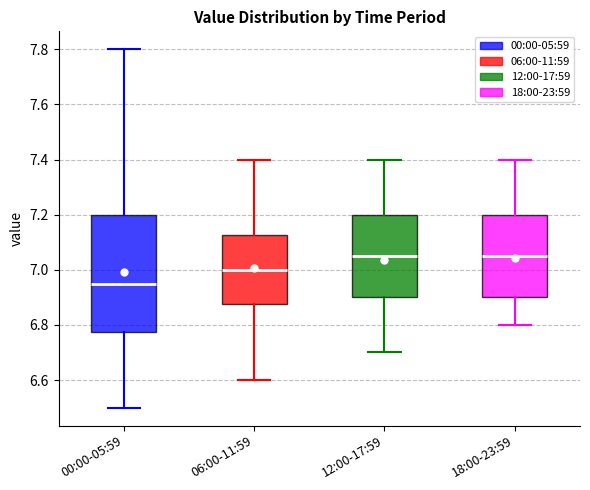

Which box is the tallest, from its lower edge to its upper edge?

00:00-05:59